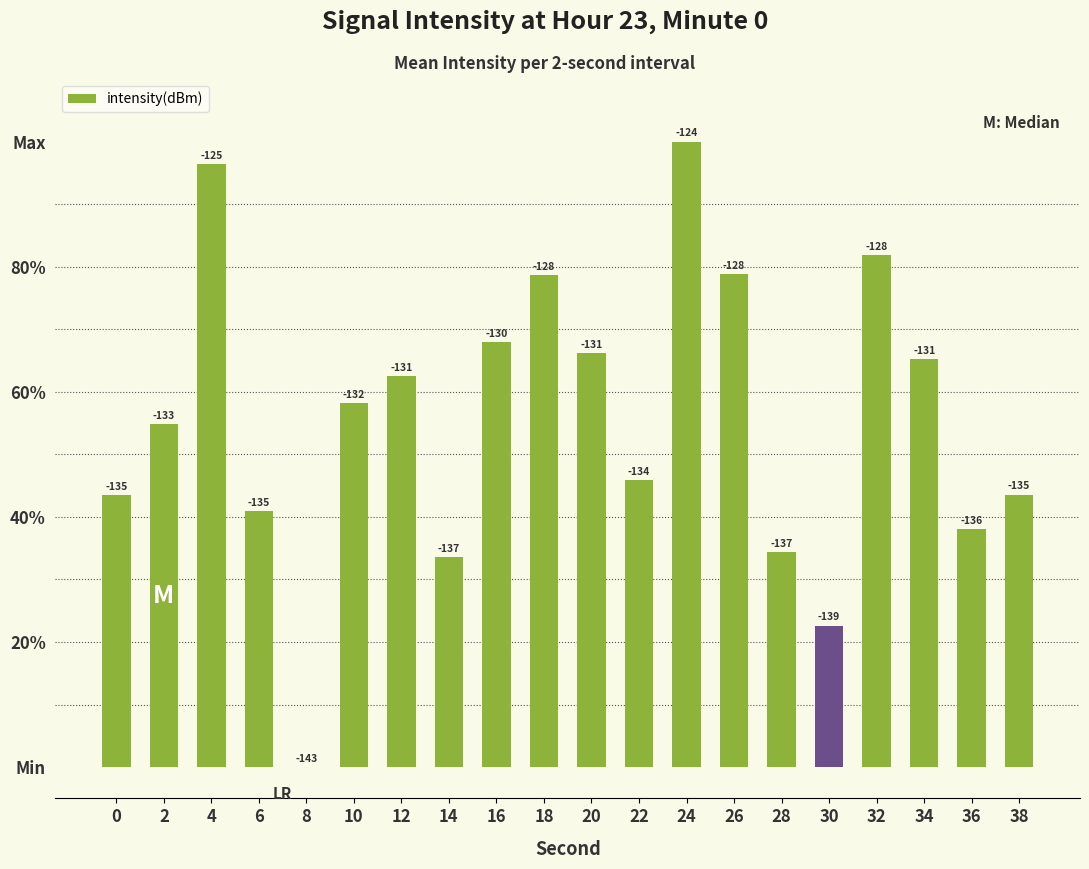

Are the bars horizontal?

No